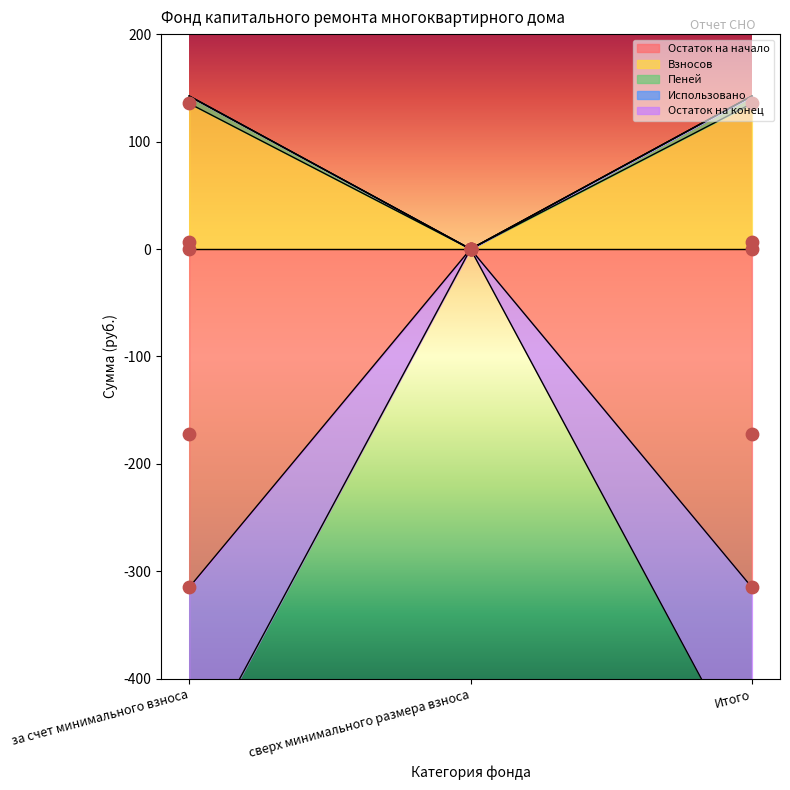

Is the value of Остаток на конец at Итого greater than the value of Остаток на начало at сверх минимального размера взноса?

Yes